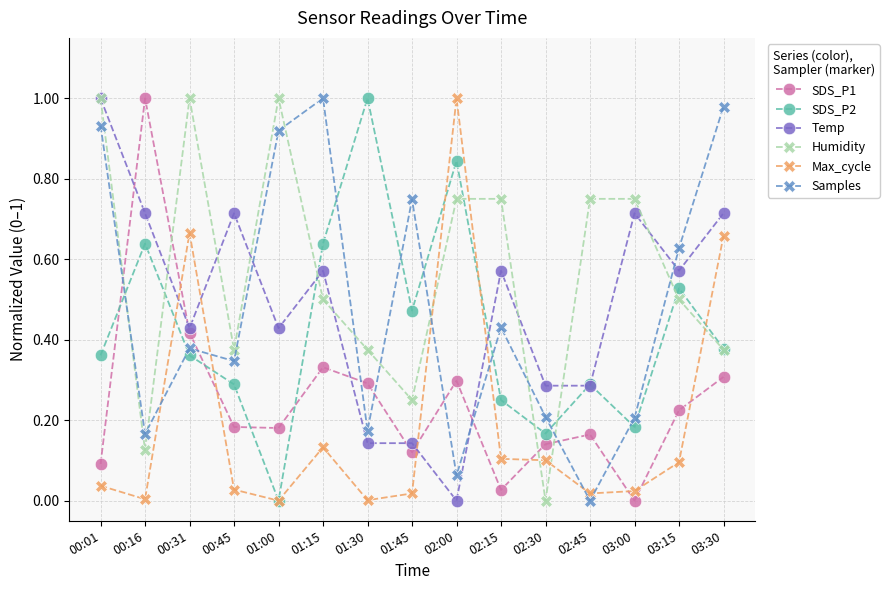

At which label does Samples reach its minimum?

02:45